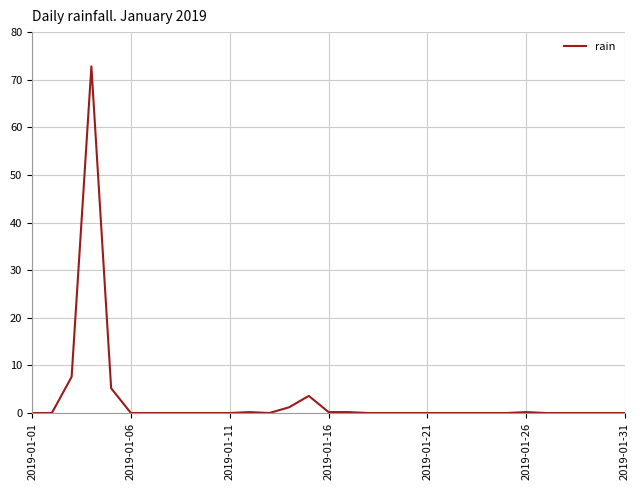

What is the difference between the maximum and minimum values?

72.8